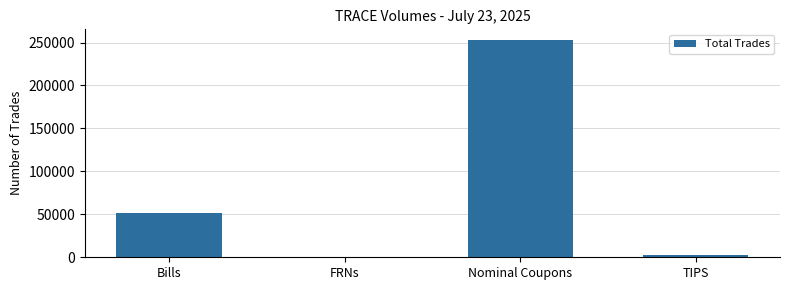

Reading left to right, transcribe all the data shown in this chart.

Bills=52035	FRNs=199	Nominal Coupons=252706	TIPS=2791